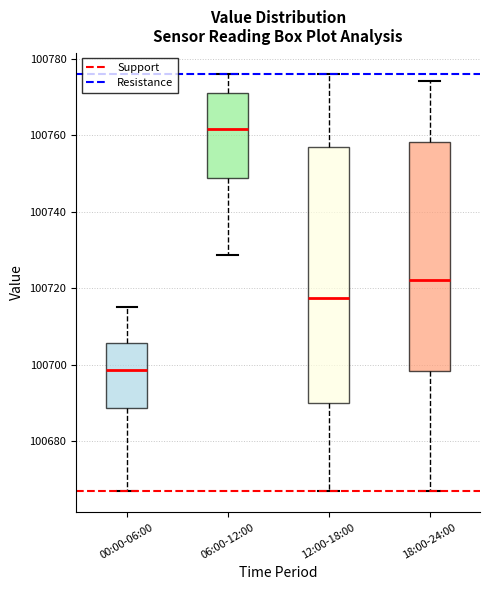

Where does the median line of the box for 12:00-18:00 sit on the y-axis? The values are not printed on the chart, so give them approximately, as read against the axis.

100718